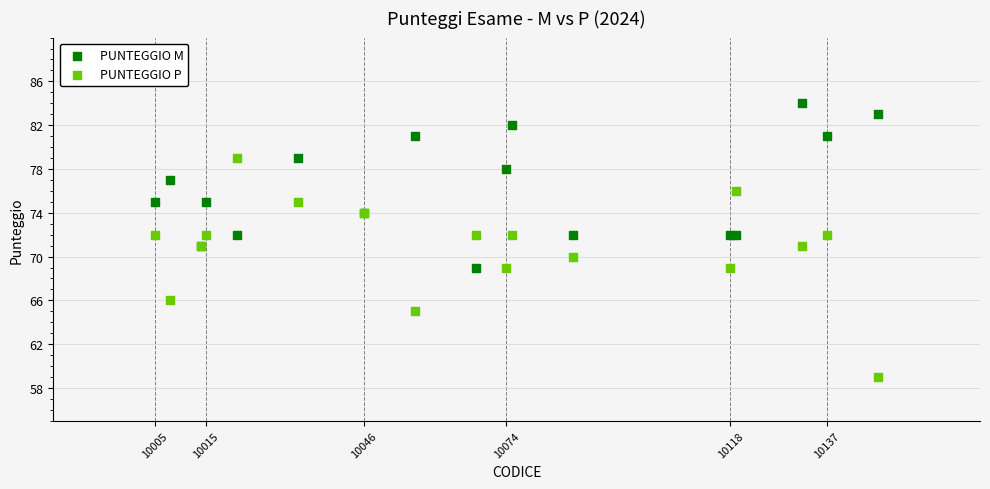

Which series has the largest Y range (max minus min)?

PUNTEGGIO P